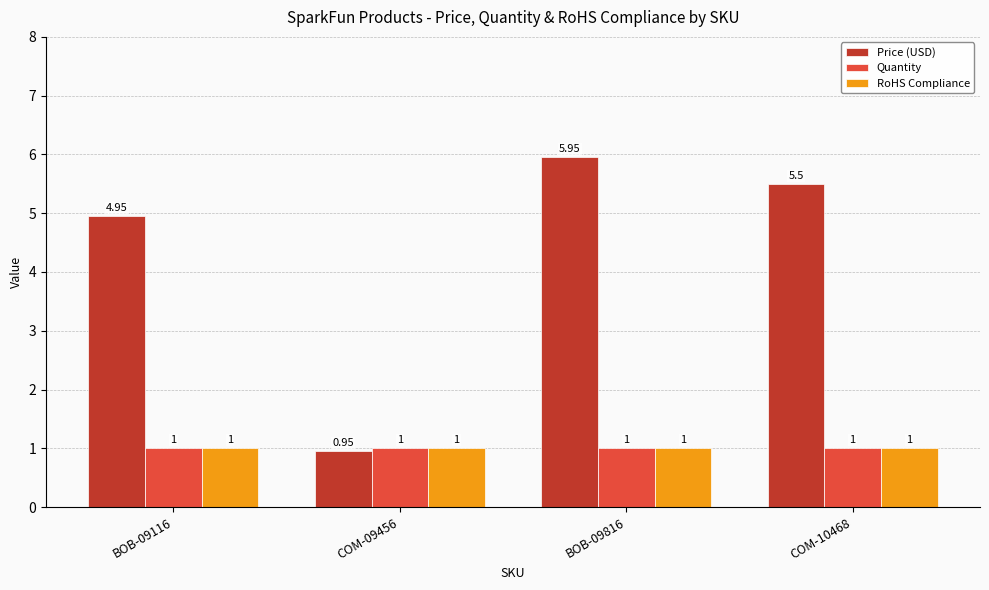

Is it true that RoHS Compliance equals 1.0 at COM-09456?

True